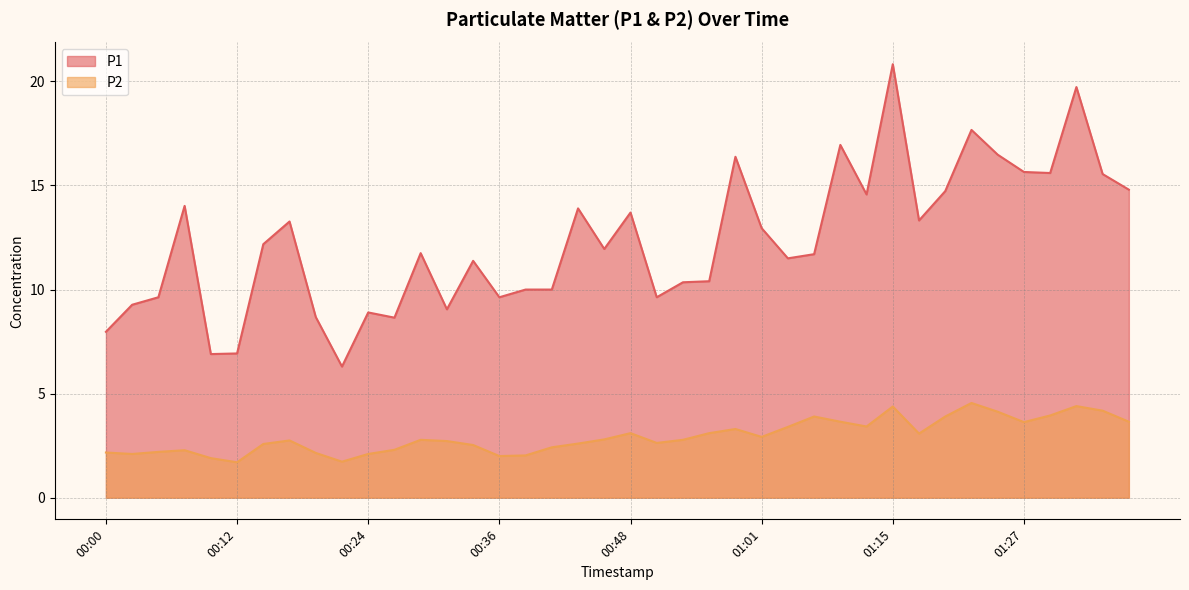

At which category does the chart reach its minimum across all series?

00:12